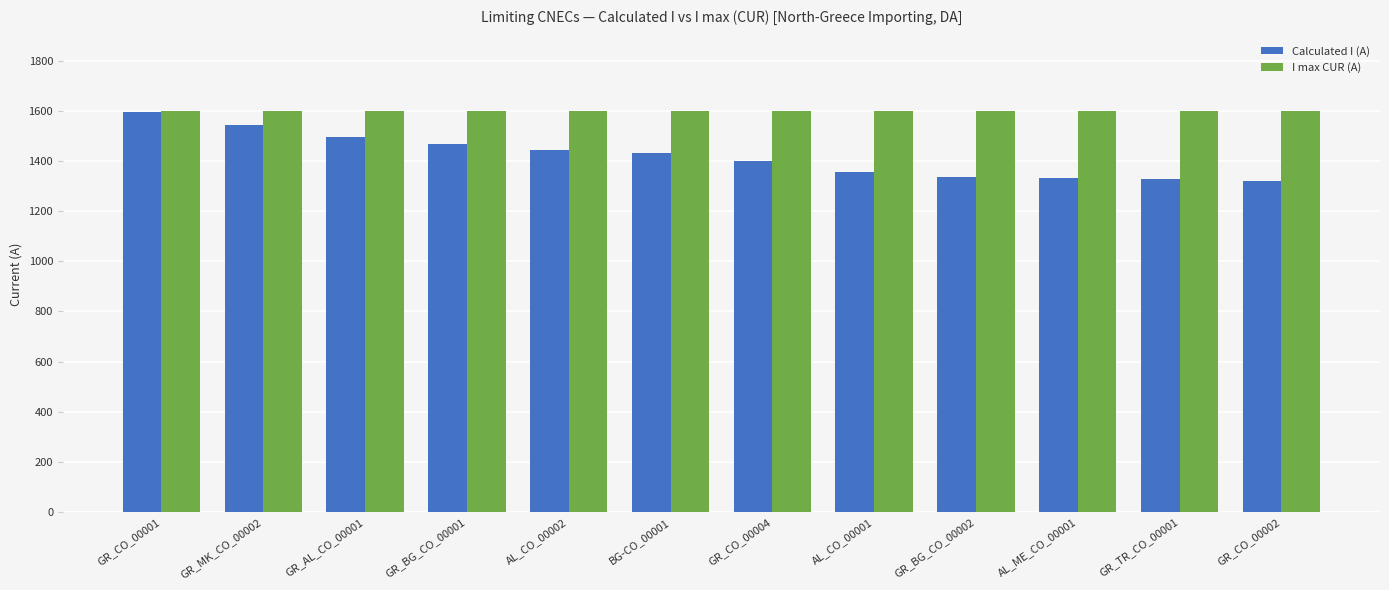

Rank the series by their average value, from lowest to highest.

Calculated I (A), I max CUR (A)